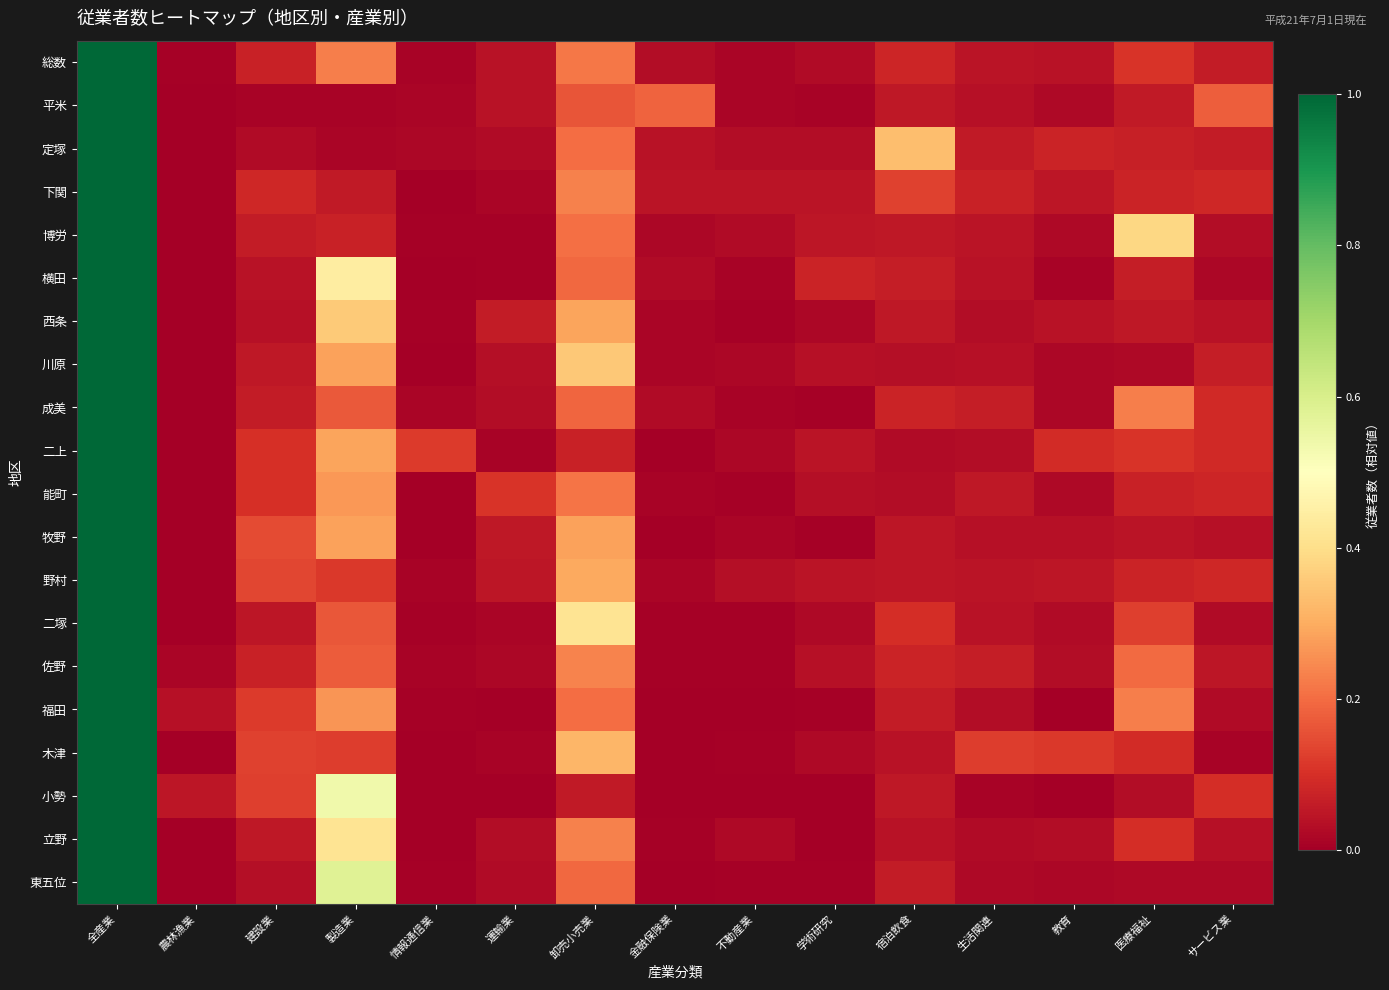

What is the greatest value displayed?

1.0